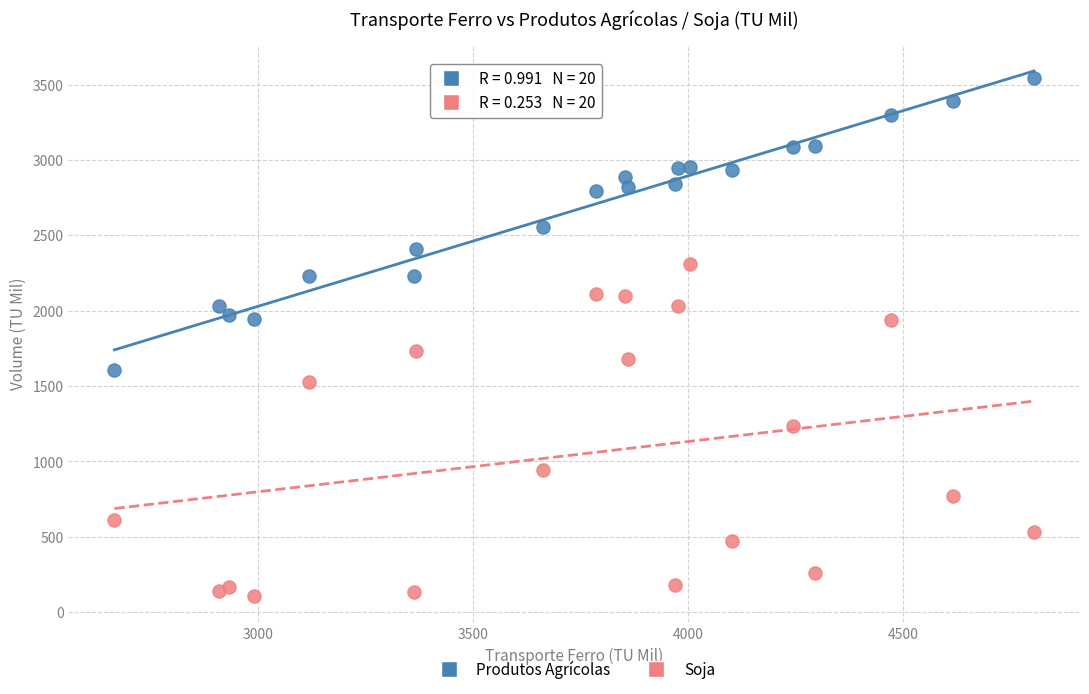

Which series reaches the minimum Y coordinate?

Soja